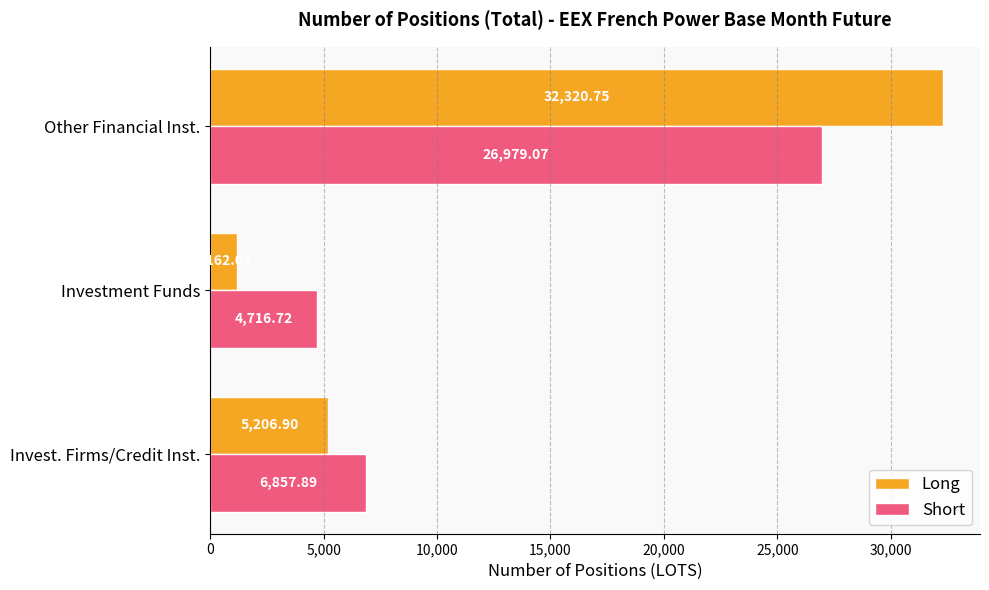

Is the value of Short at Other Financial Inst. greater than the value of Long at Investment Funds?

Yes